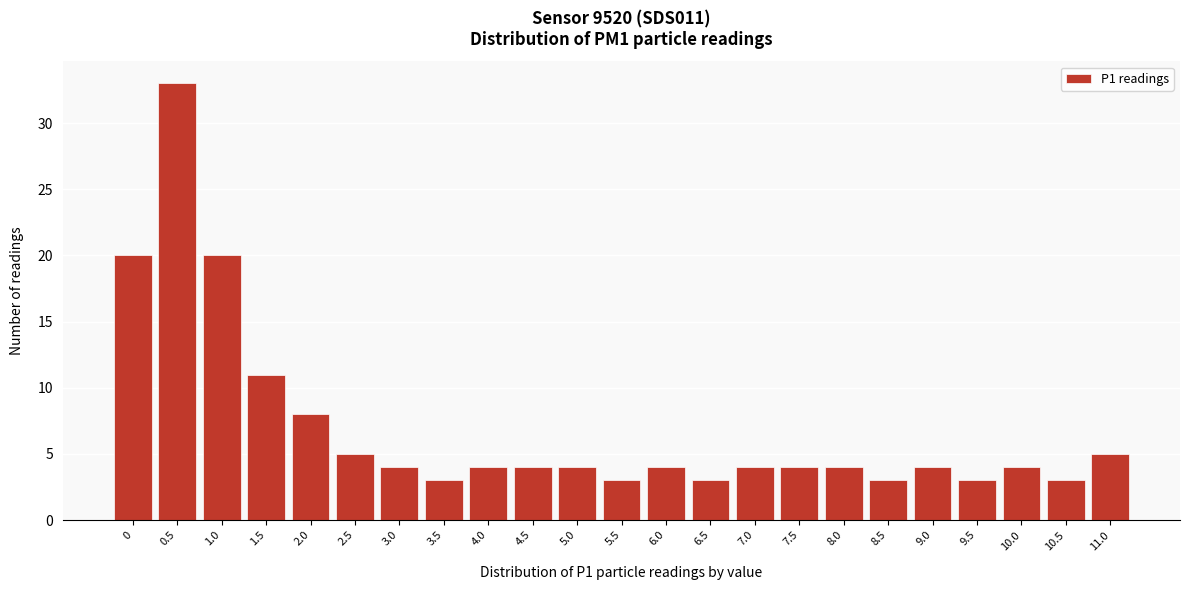

Reading left to right, list all the values displayed in this chart.

0=20	0.5=33	1.0=20	1.5=11	2.0=8	2.5=5	3.0=4	3.5=3	4.0=4	4.5=4	5.0=4	5.5=3	6.0=4	6.5=3	7.0=4	7.5=4	8.0=4	8.5=3	9.0=4	9.5=3	10.0=4	10.5=3	11.0=5